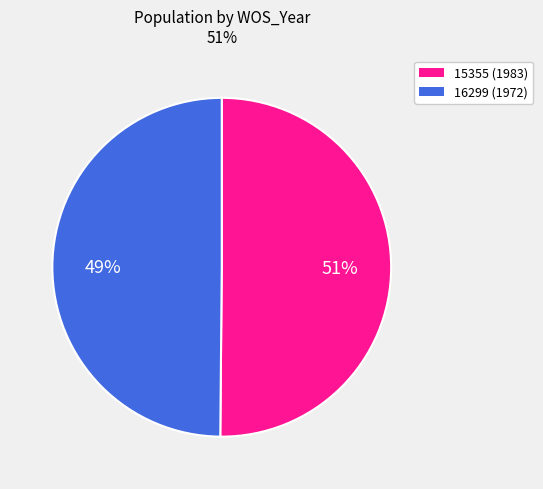

How much of the chart is everything except 15355?

49.9%